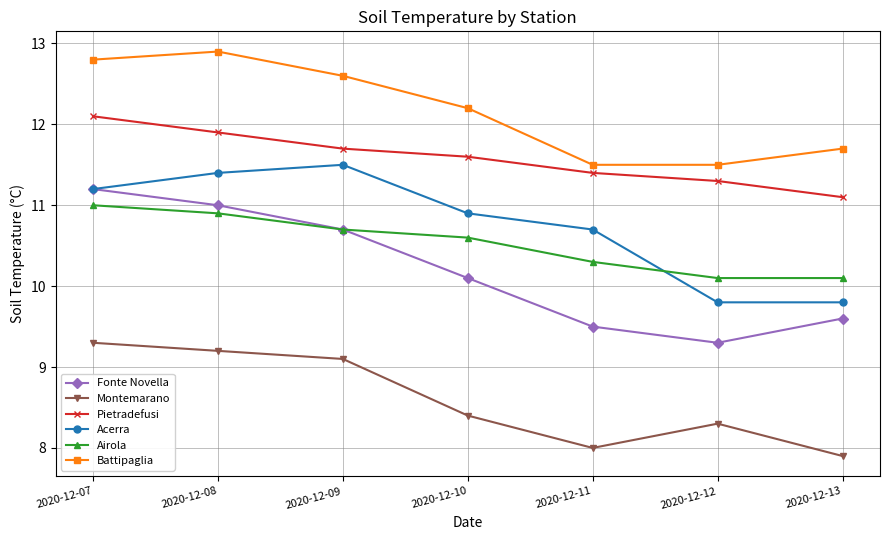

What is the difference between the maximum and minimum values in the Fonte Novella series?

1.9